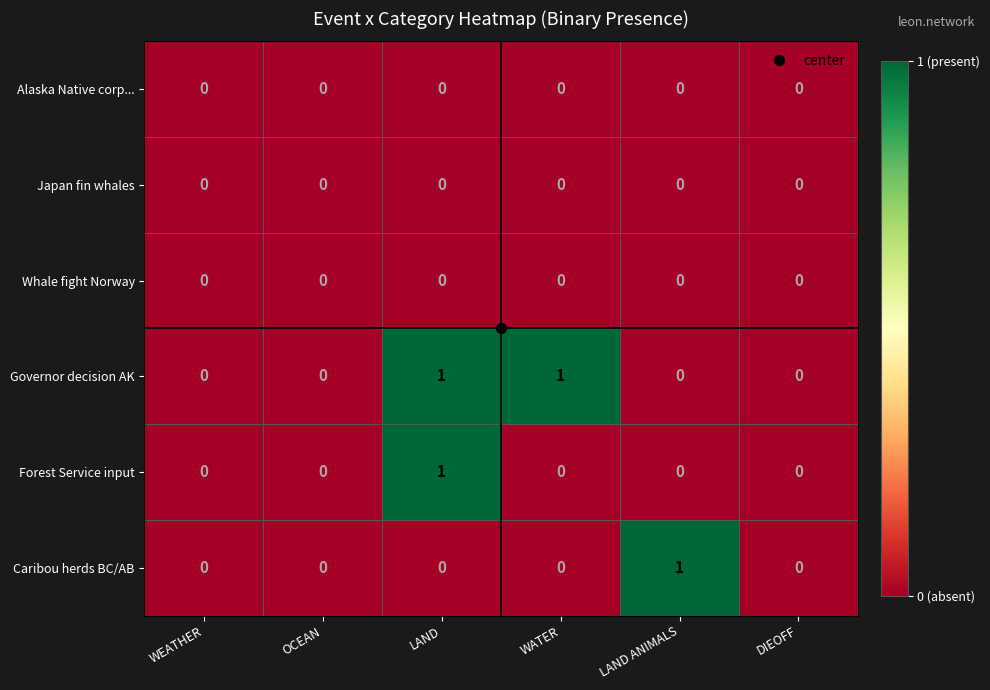

True or false: Governor decision AK has a value of 2 at LAND.

False